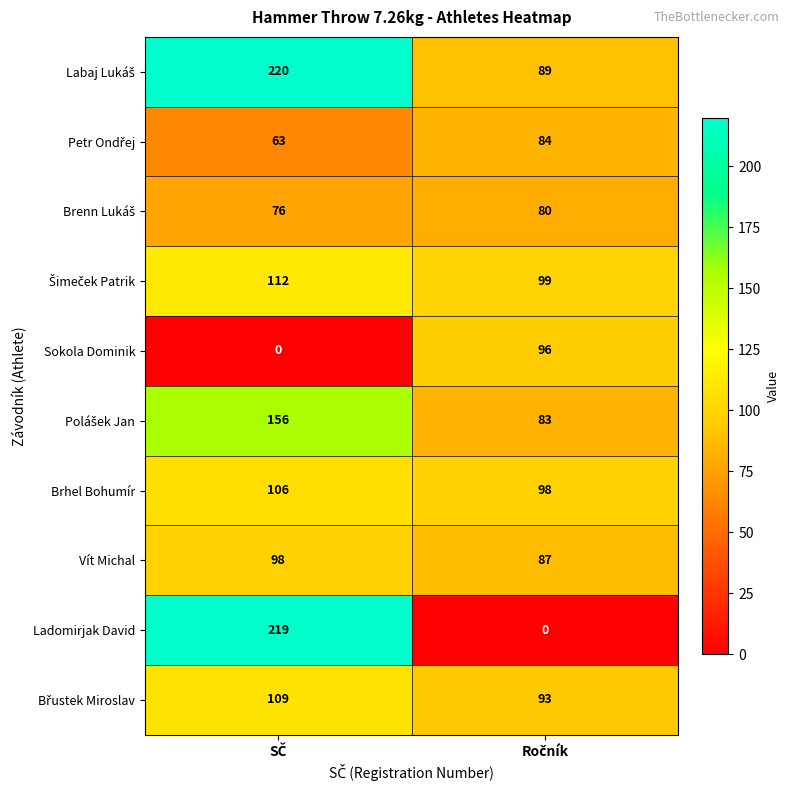

What is the sum of all Vít Michal values?

185